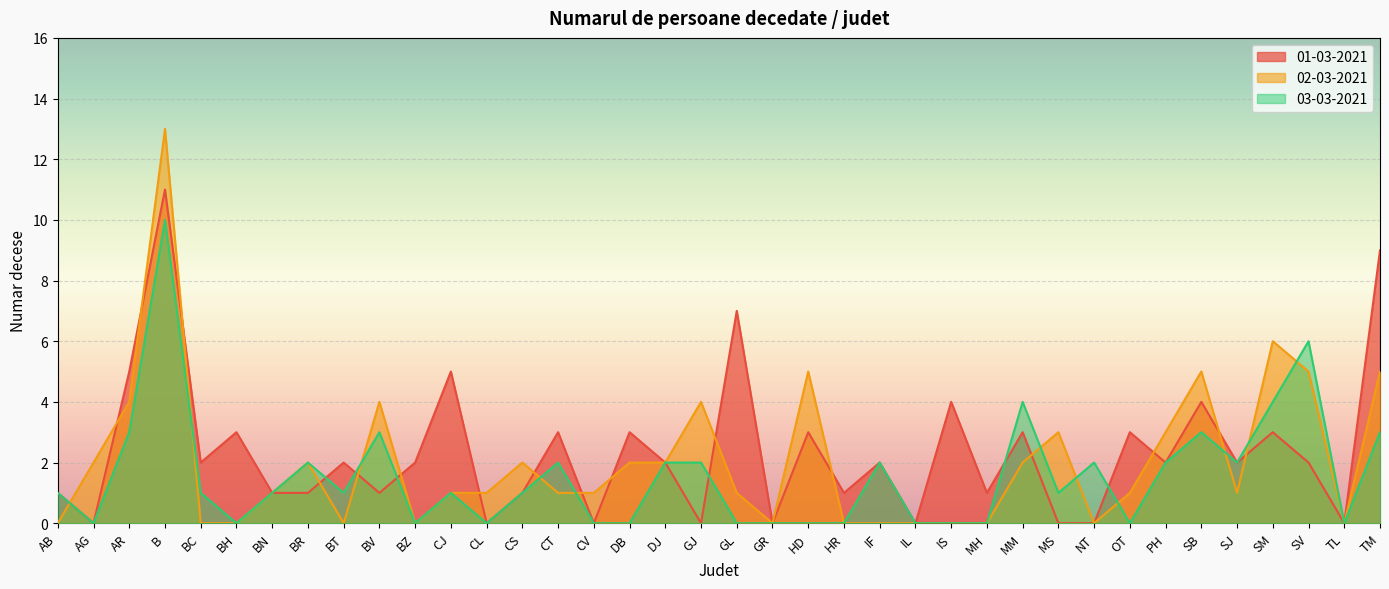

List the series in order of their peak value, highest first.

02-03-2021, 01-03-2021, 03-03-2021